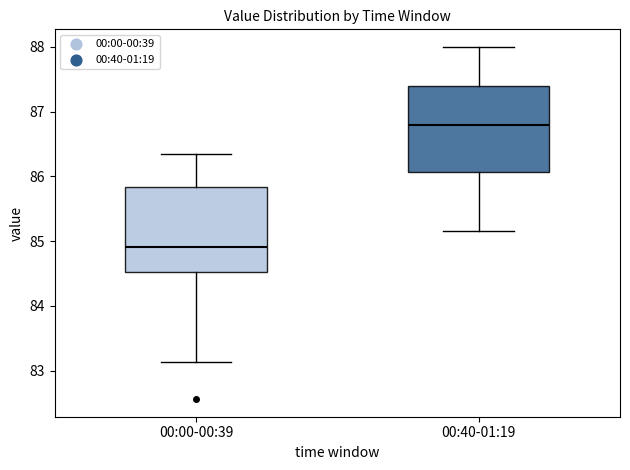

Reading left to right, transcribe this box plot: for each box, give where its median line is, the range the box spans, and where its two whiskers end, as read against the y-axis. The values are not printed on the chart, so give them approximately, as read against the axis.

00:00-00:39: median 84.9, box 84.5 to 85.8, whiskers 83.1 to 86.4
00:40-01:19: median 86.8, box 86.1 to 87.4, whiskers 85.2 to 88.0